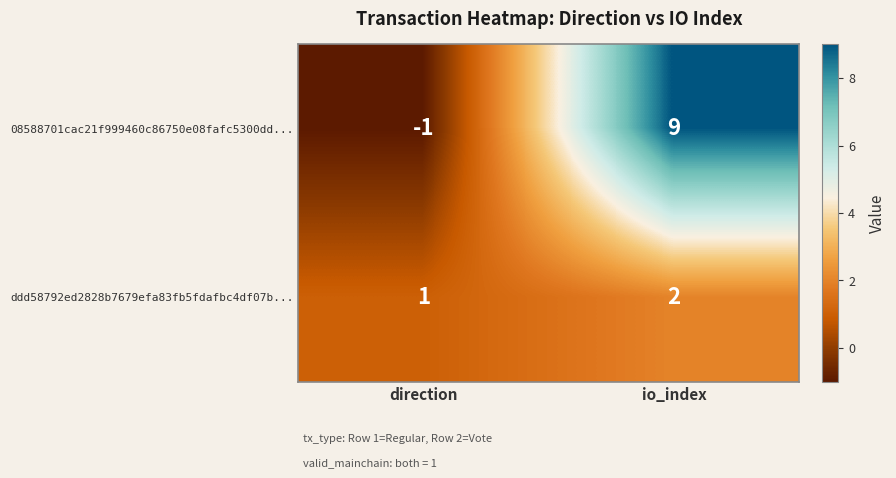

How many data points in ddd58792ed2828b7679efa83fb5fdafbc4df07b... are less than 2?

1